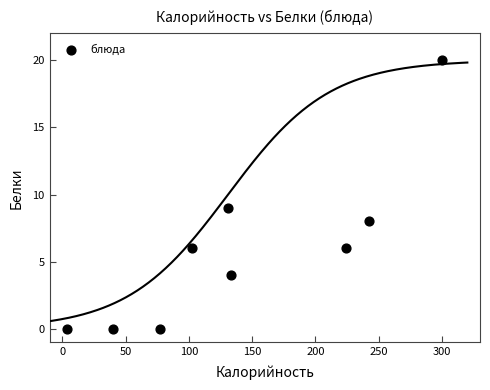

What is the range of Y values (max minus min)?

20